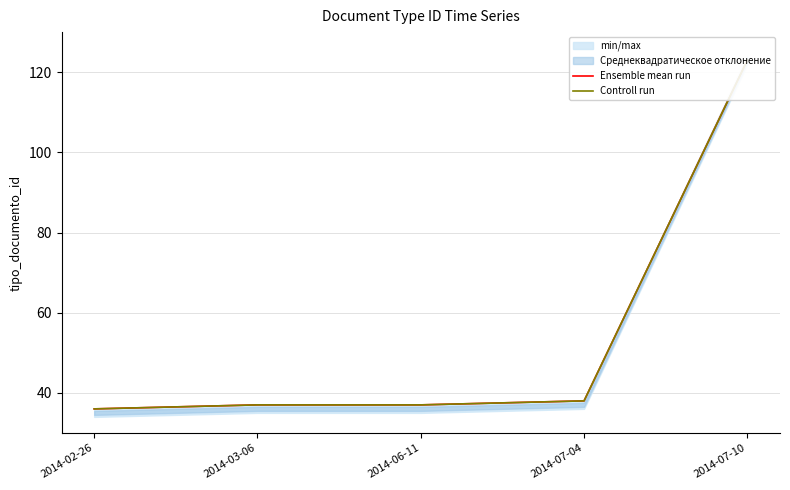

What is the value of the Ensemble mean run point at the 1st from the left?

36